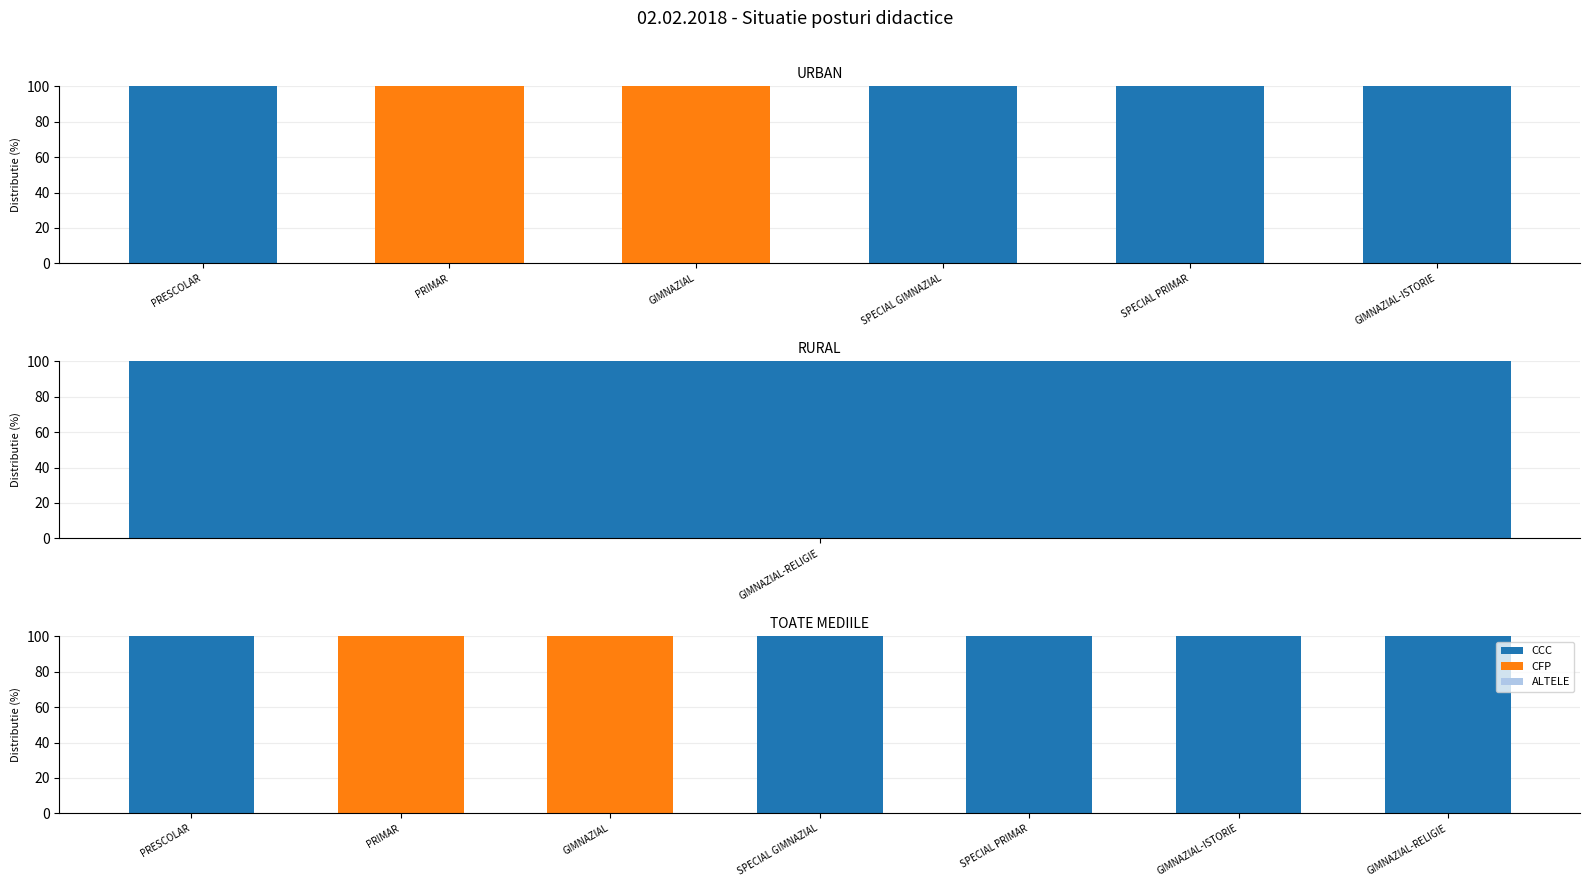

At how many categories does at least one series exceed 3?

7